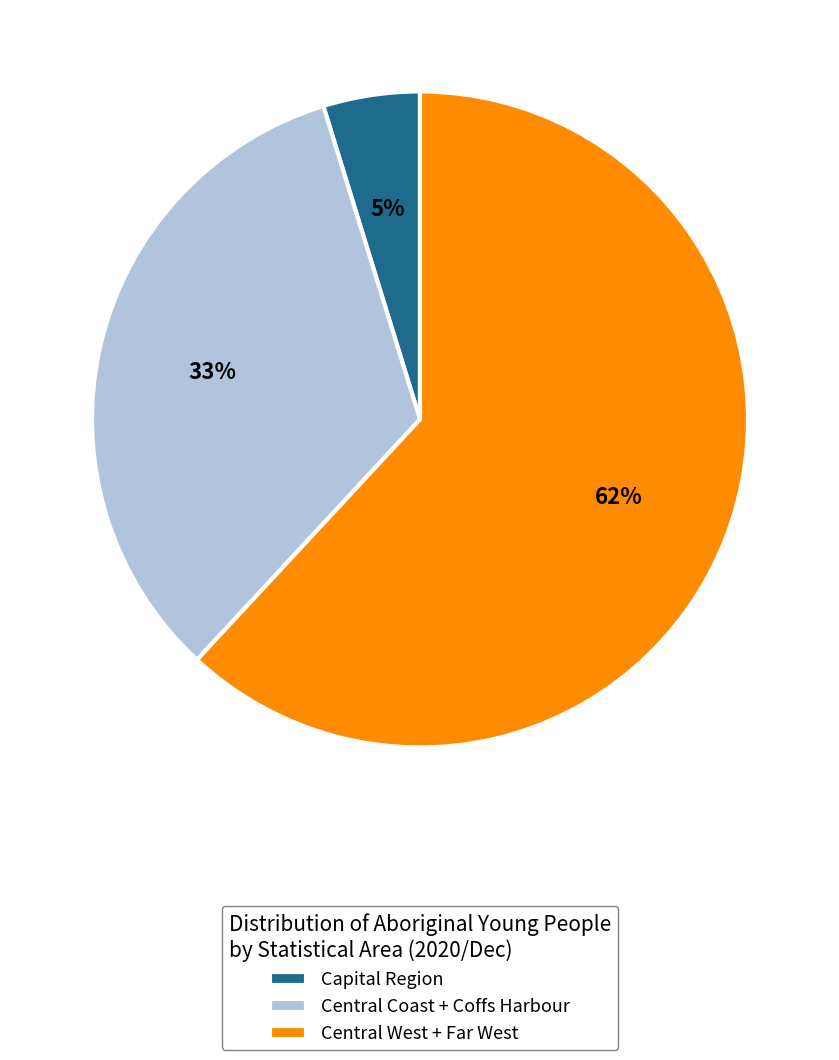

To the nearest percent, what portion does Capital Region represent?

5%